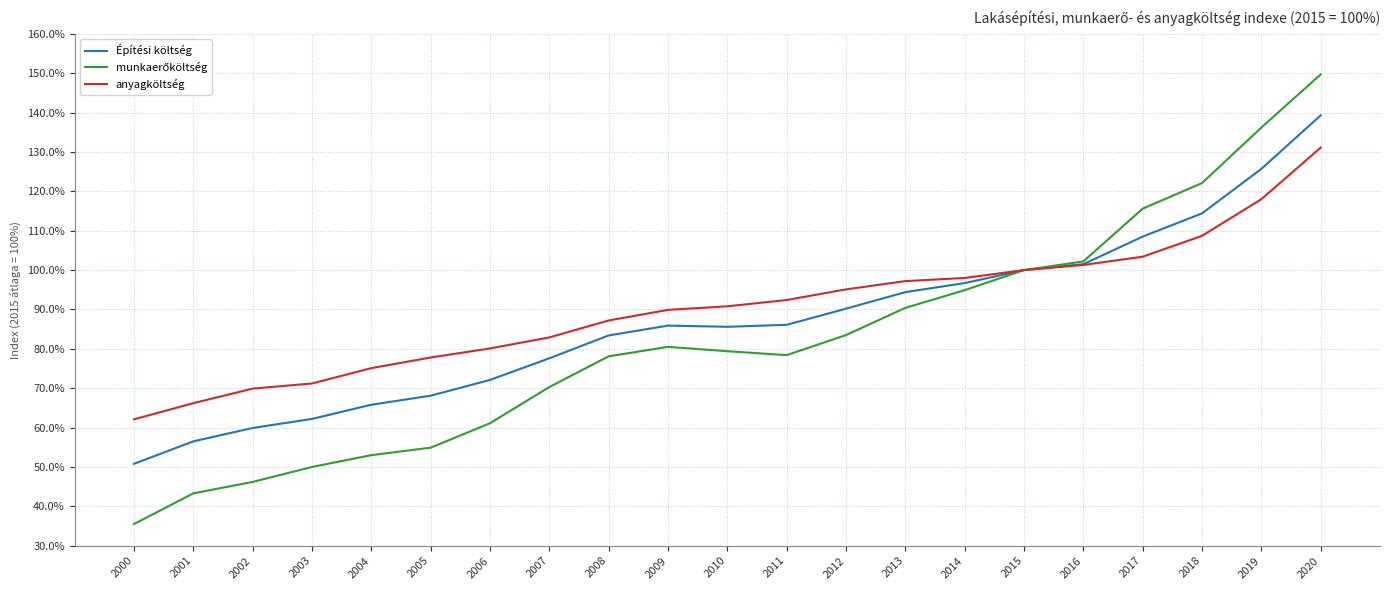

What is the spread (max minus min) of values at 2007?

12.6